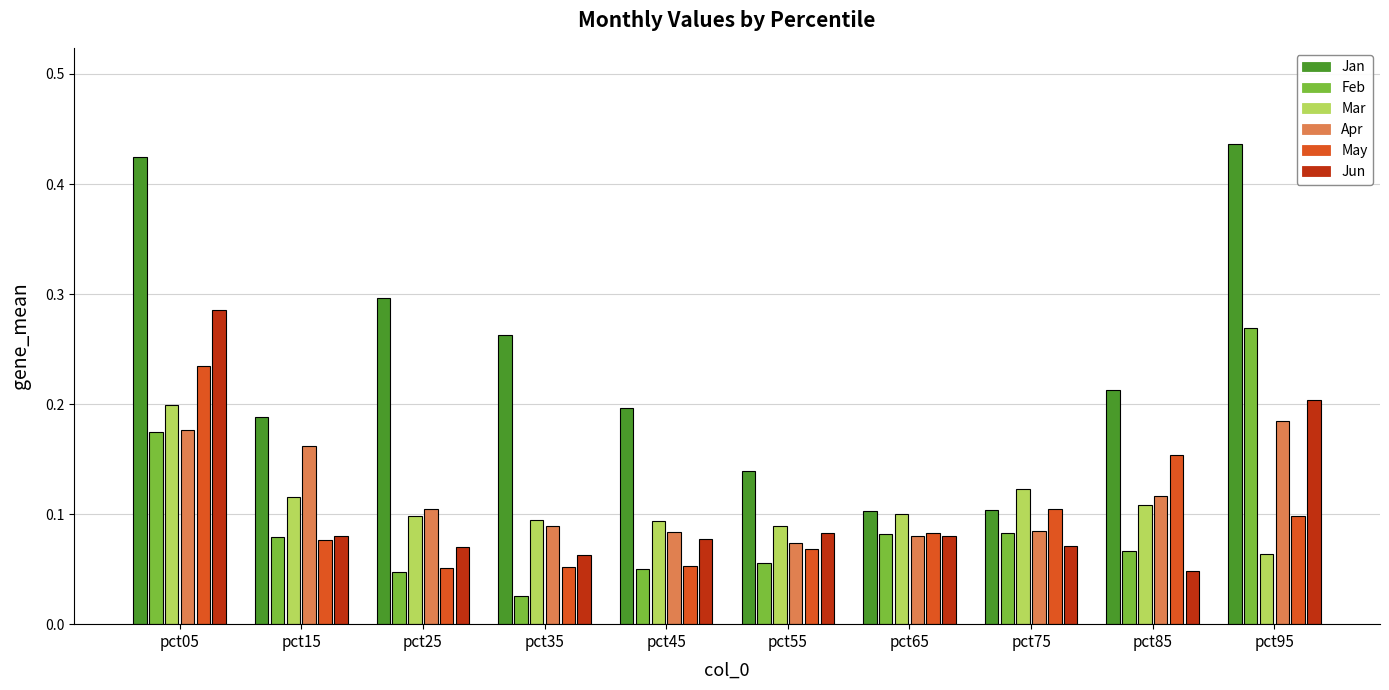

Is it true that Jun equals 0.1 at pct55?

True